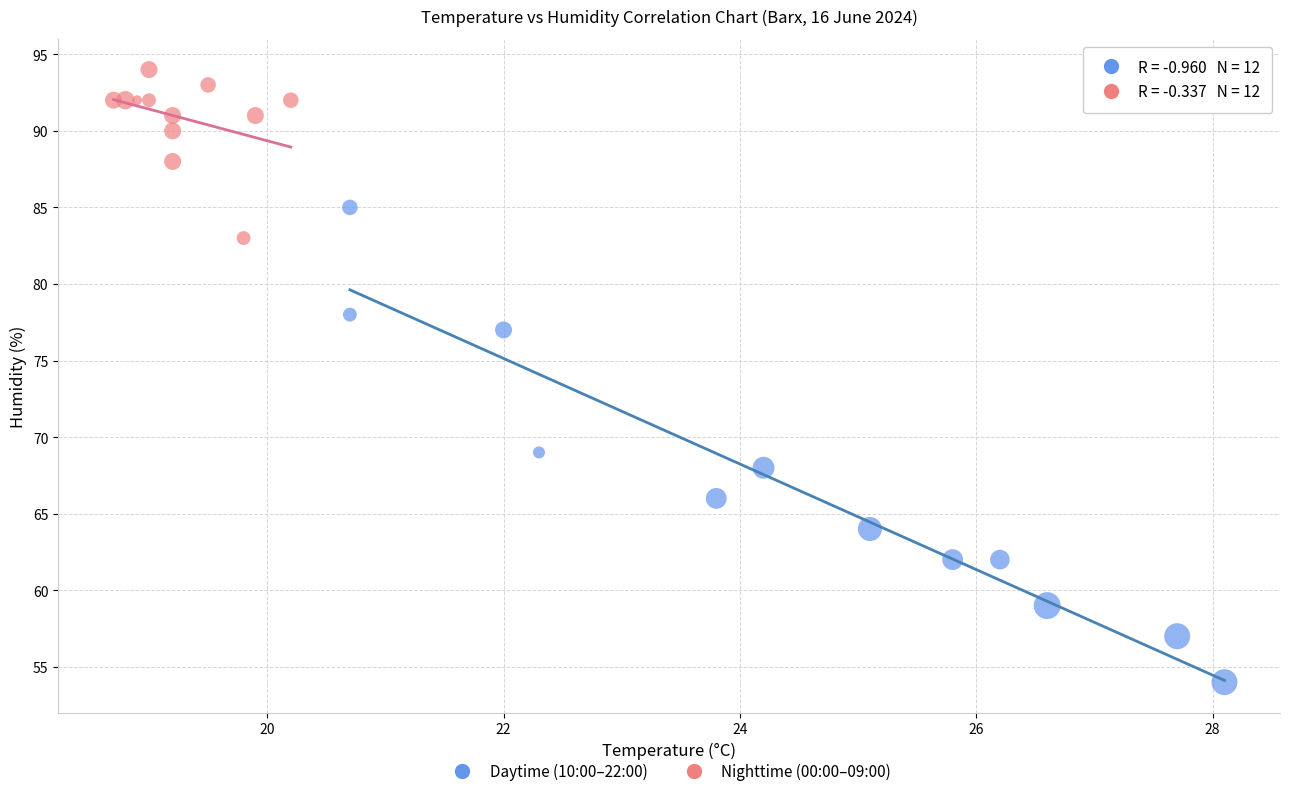

What are all the series names shown in the legend?

Daytime (10:00–22:00), Nighttime (00:00–09:00)